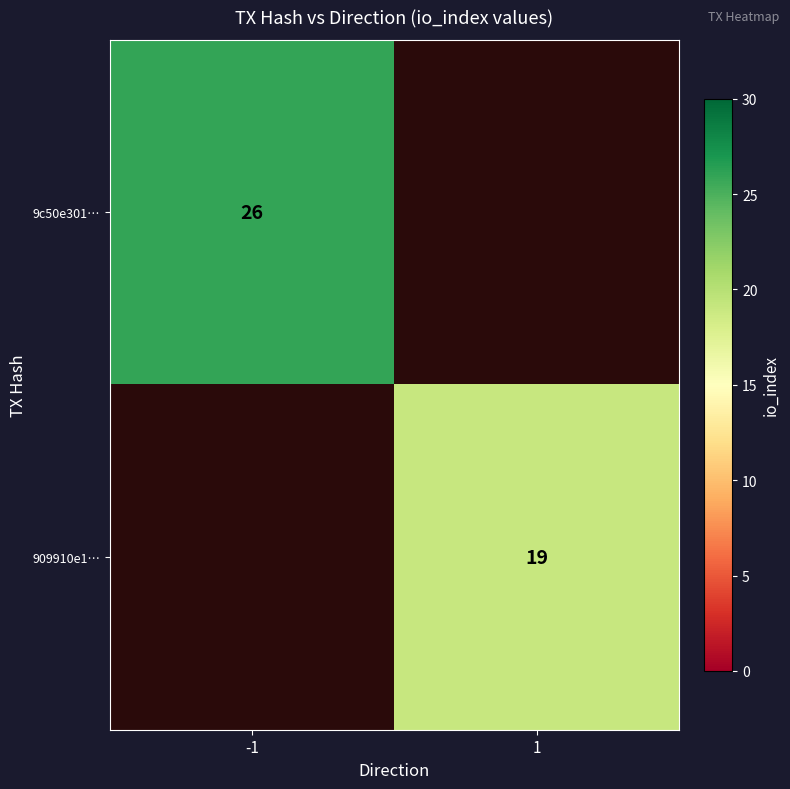

The 909910e1… series shows 7 at 1. True or false?

False